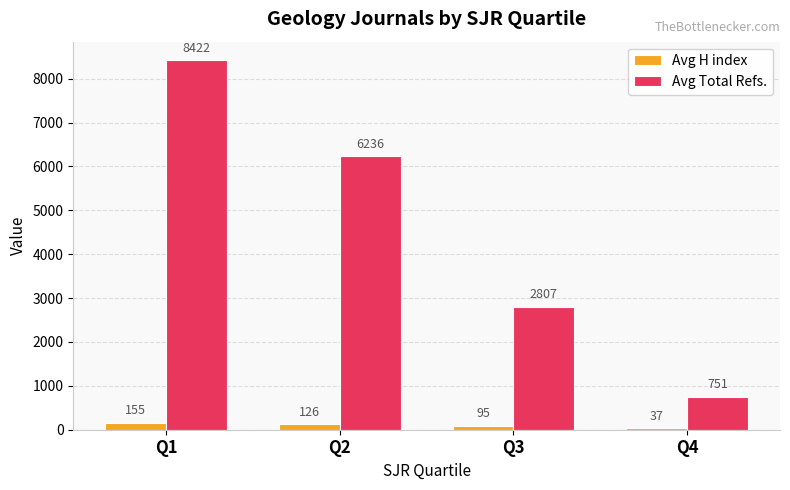

Does the chart contain stacked bars?

No